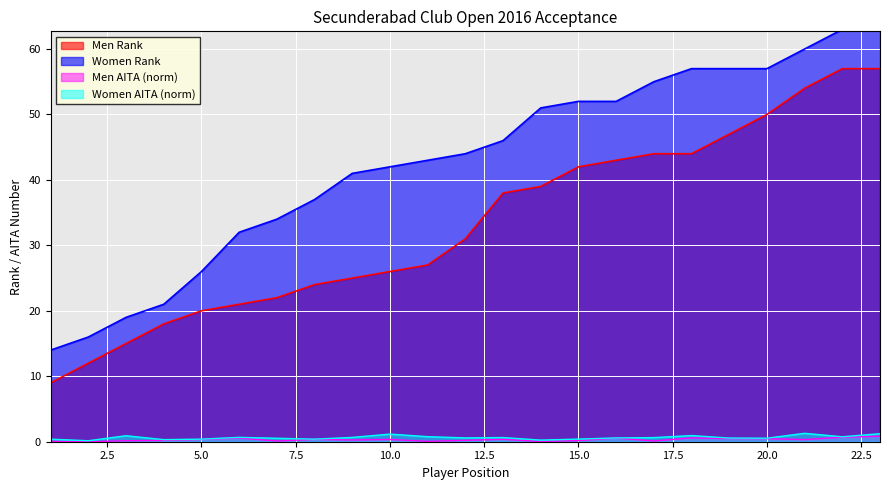

In Men AITA, how many points are lower than both neighbors (excluding endpoints)?

7